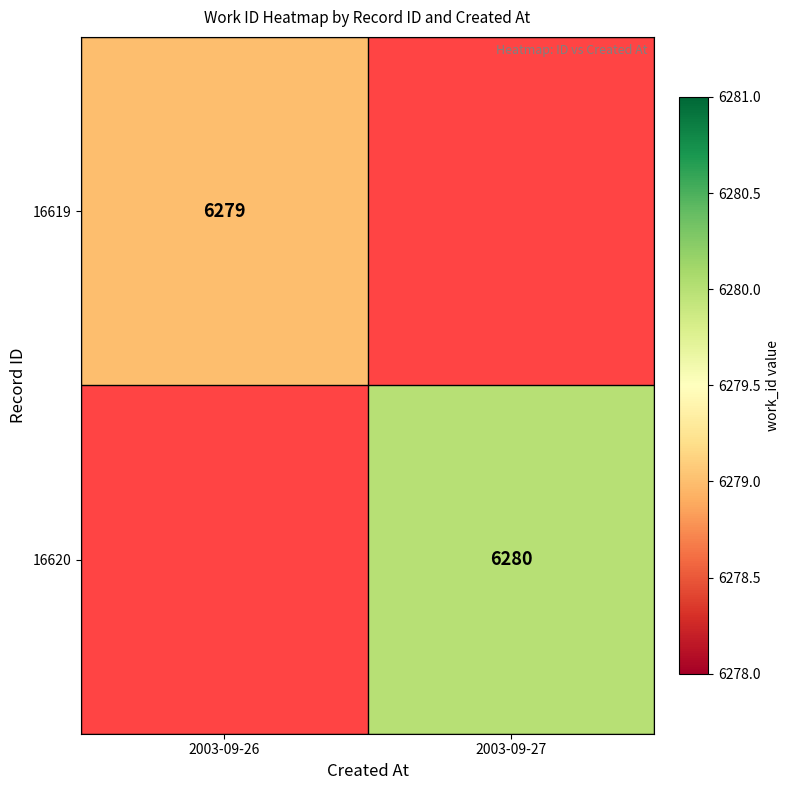

The 16620 series shows 10133 at 2003-09-27. True or false?

False